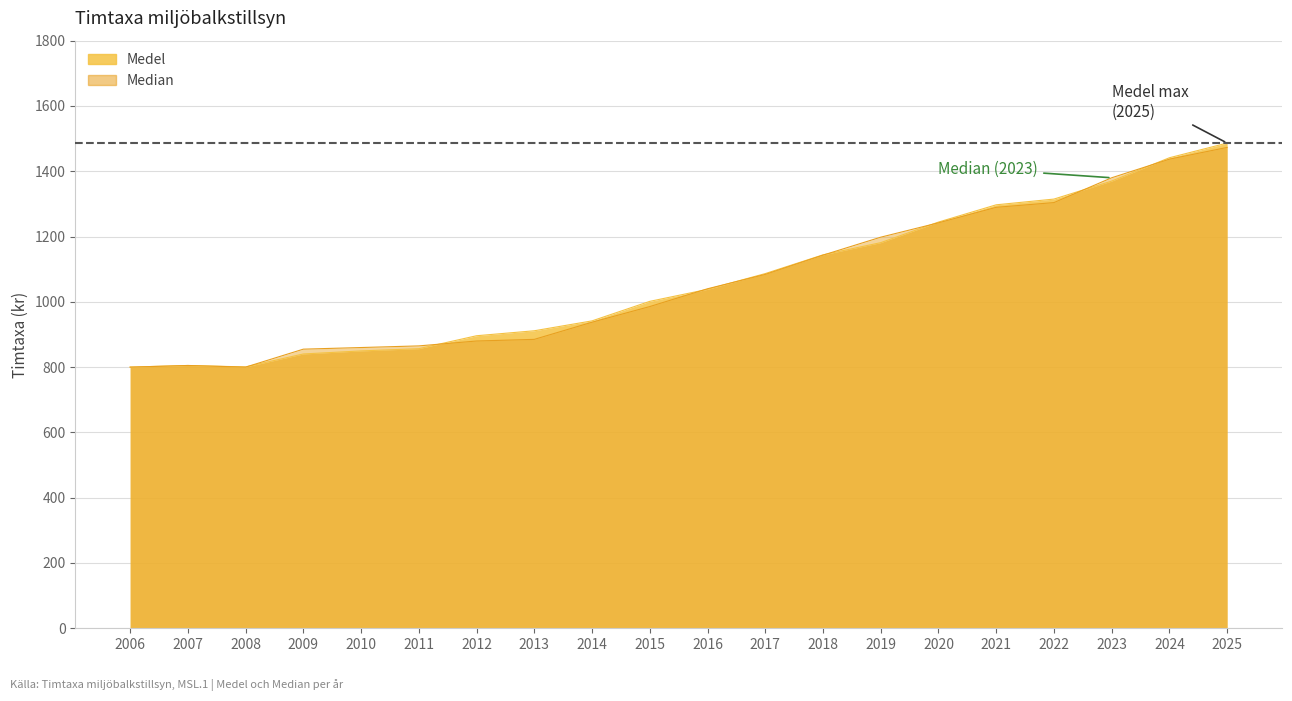

What is the minimum value shown in the chart?

800.0